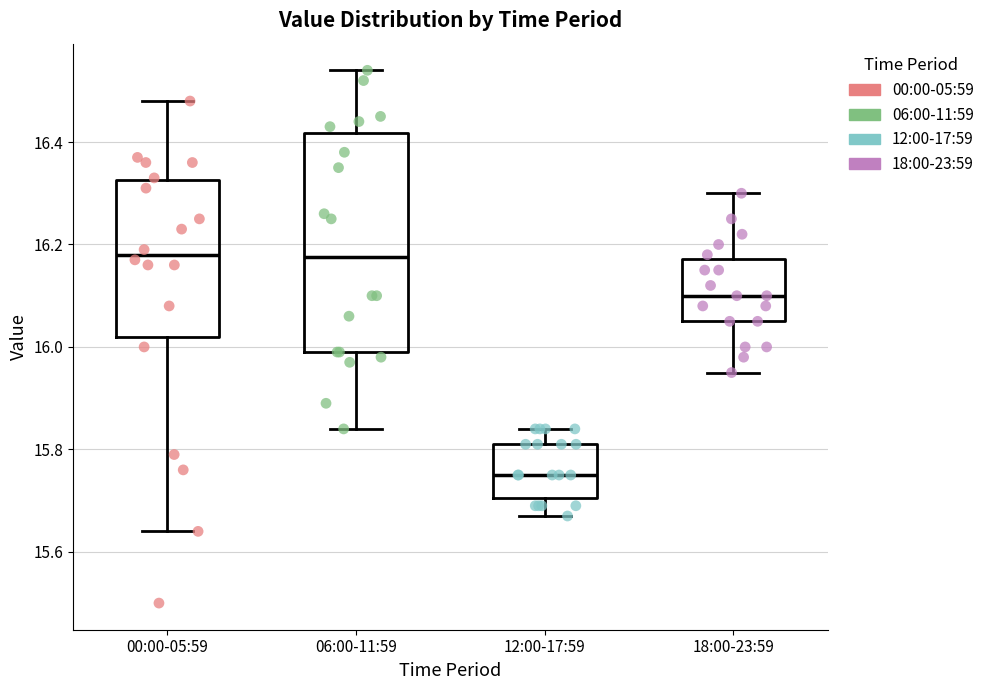

Where does the median line of the box for 06:00-11:59 sit on the y-axis? The values are not printed on the chart, so give them approximately, as read against the axis.

16.18